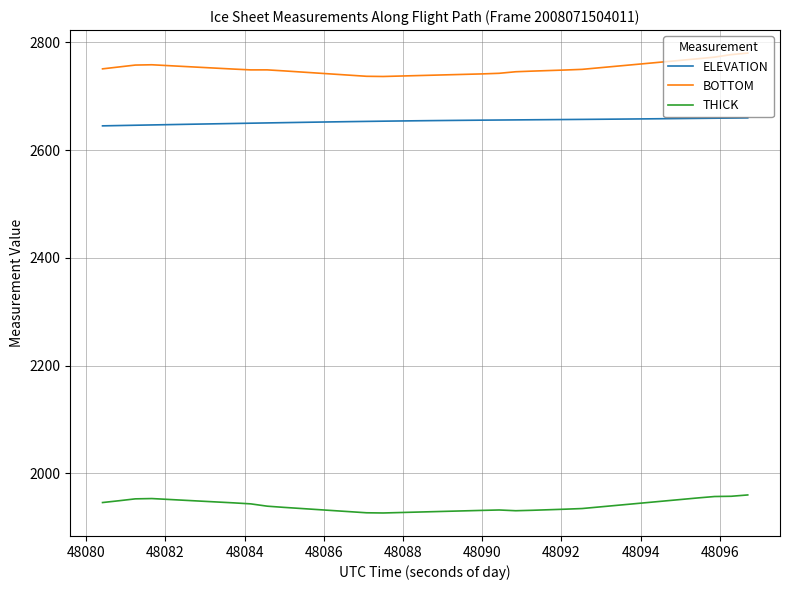

Which series has the largest total across all categories?

BOTTOM